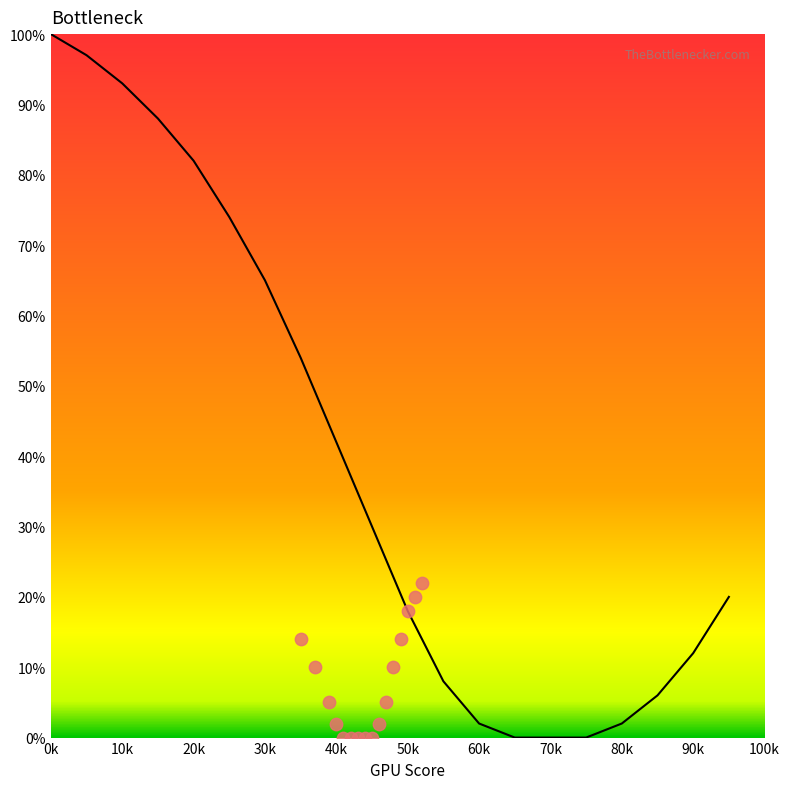

Between 70k and 30k, which is larger?

30k